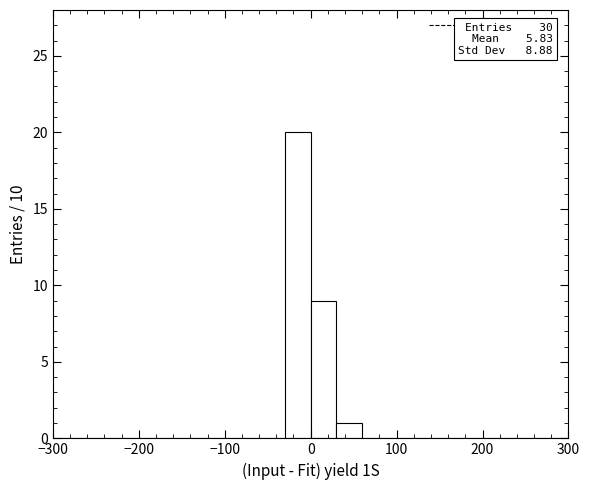

Read against the x-axis, roughly where is the centre of the tallest bar?

-10